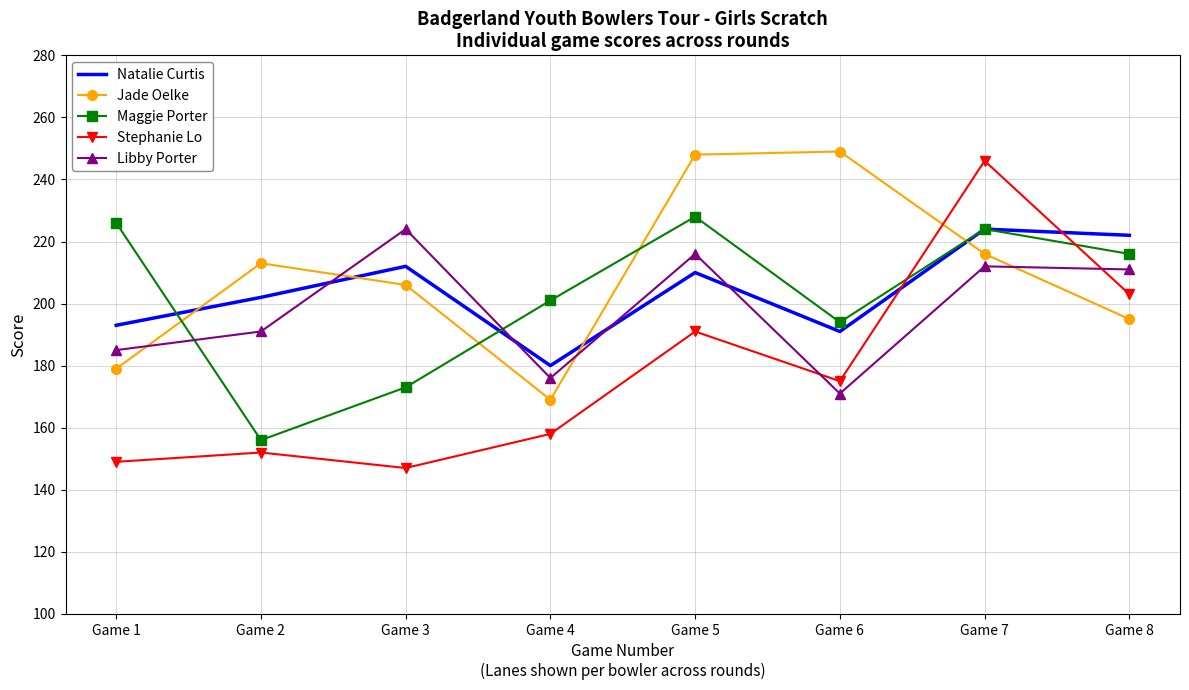

What is the lowest value of the Stephanie Lo series?

147